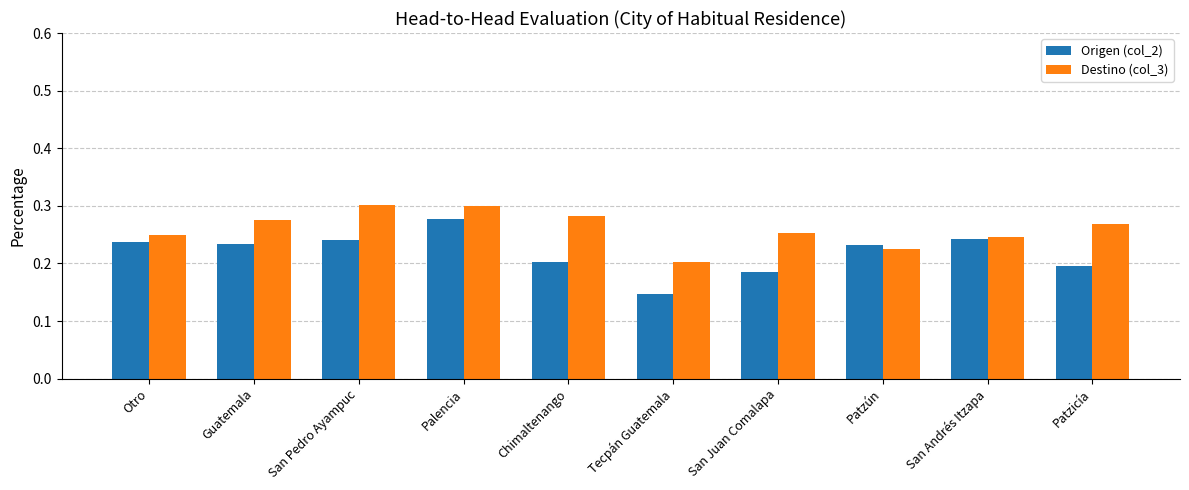

Where is Destino (col_3) nearest to the value 0?

Tecpán Guatemala